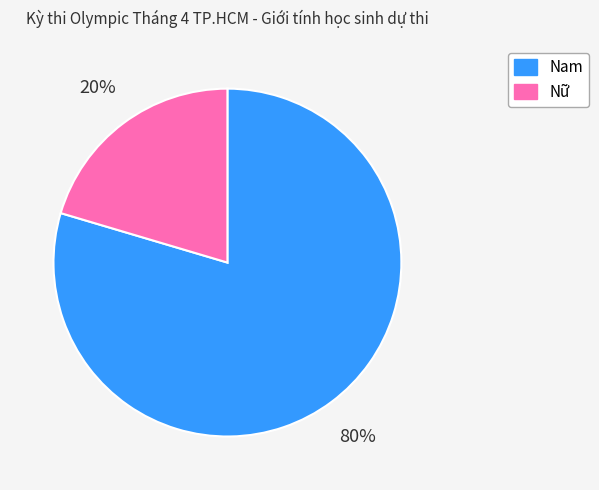

Is there any slice that represents more than half of the pie?

Yes